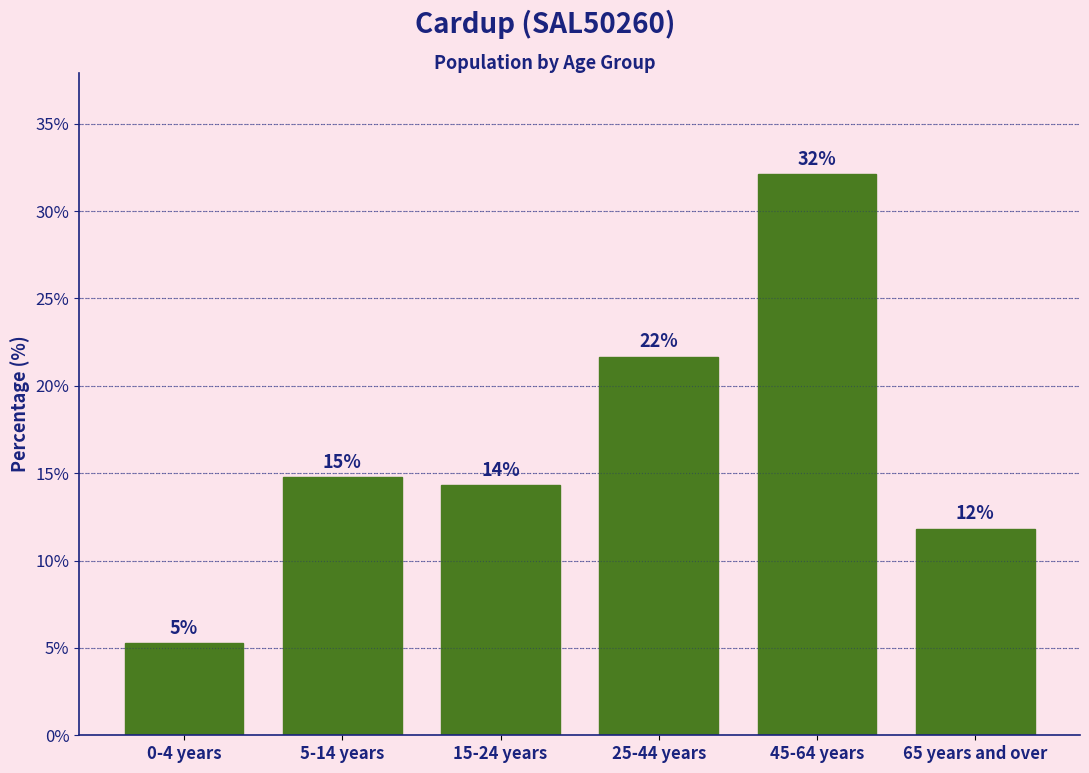

How many bars are there in total?

6